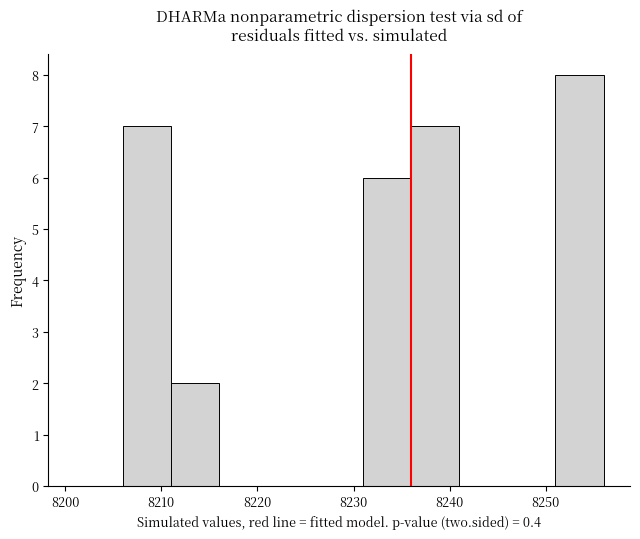

Reading left to right, list every bar in this chart as the range it spans on the x-axis followed by its height. The values are not printed on the chart, so give them approximately, as read against the axis.

8201 to 8206: 0
8206 to 8211: 7
8211 to 8216: 2
8216 to 8221: 0
8221 to 8226: 0
8226 to 8231: 0
8231 to 8236: 6
8236 to 8241: 7
8241 to 8246: 0
8246 to 8251: 0
8251 to 8256: 8